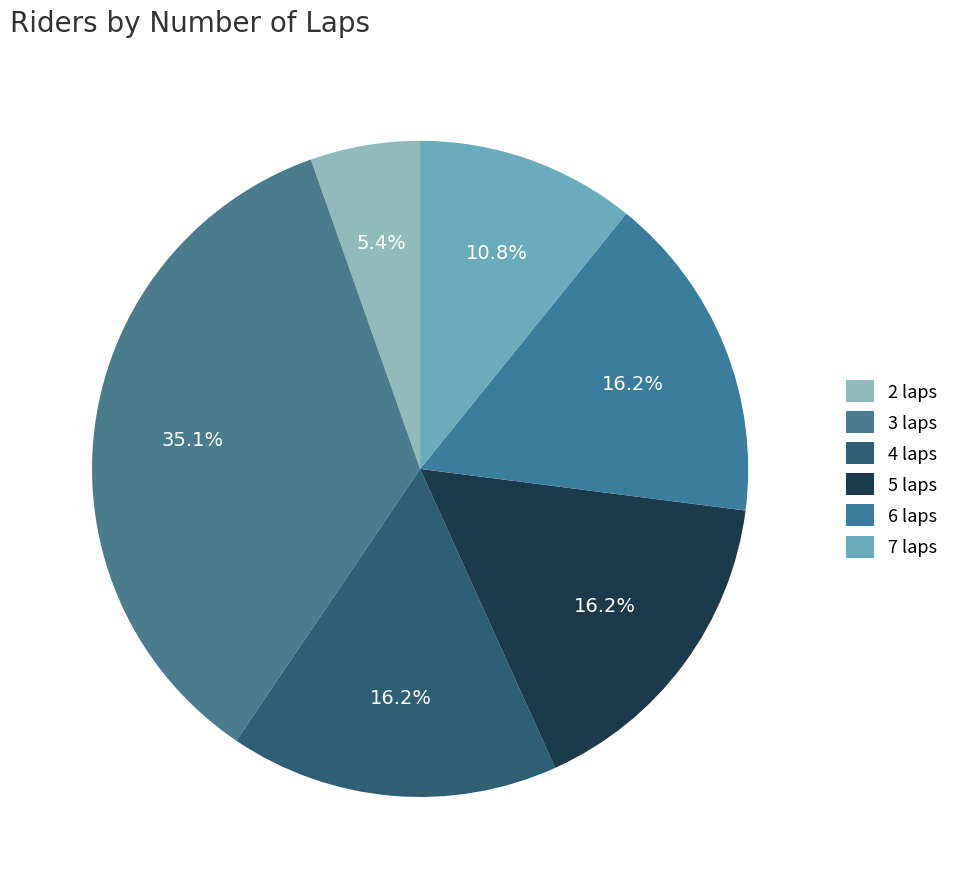

What is the smallest slice in the pie chart?

2 laps